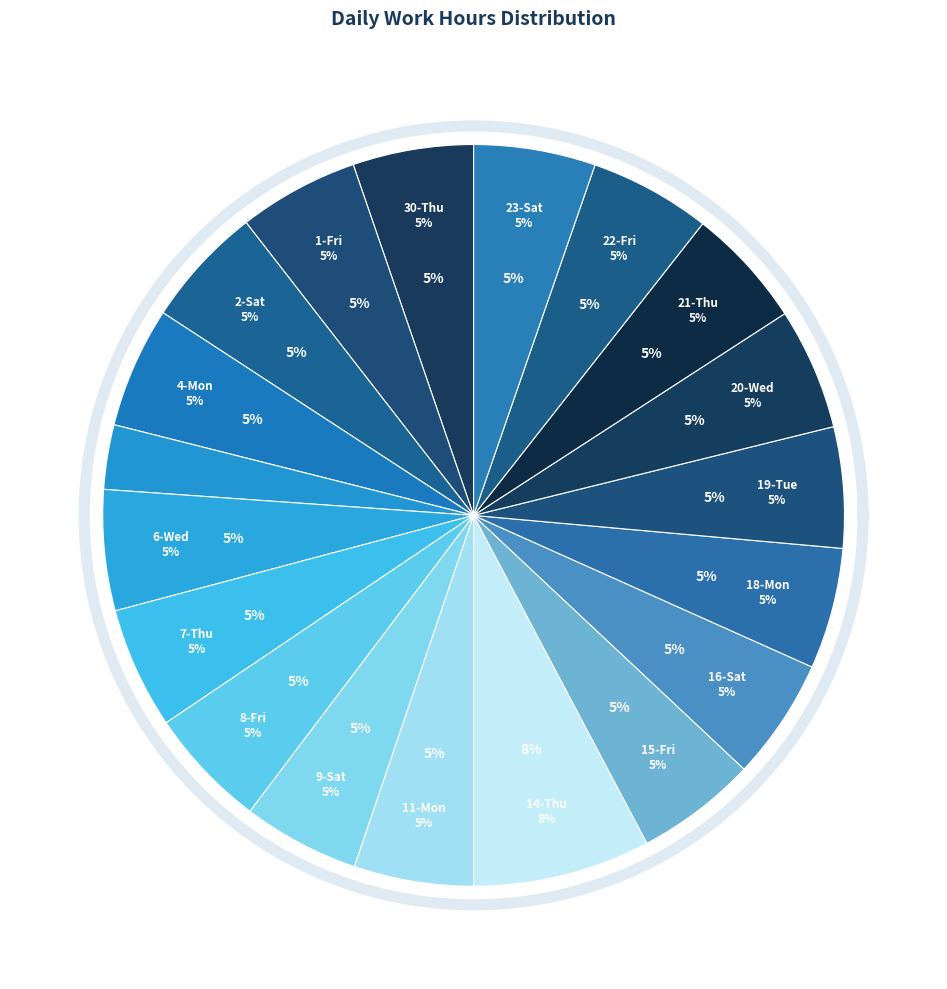

Does 4-Mon represent more than half of the total?

No